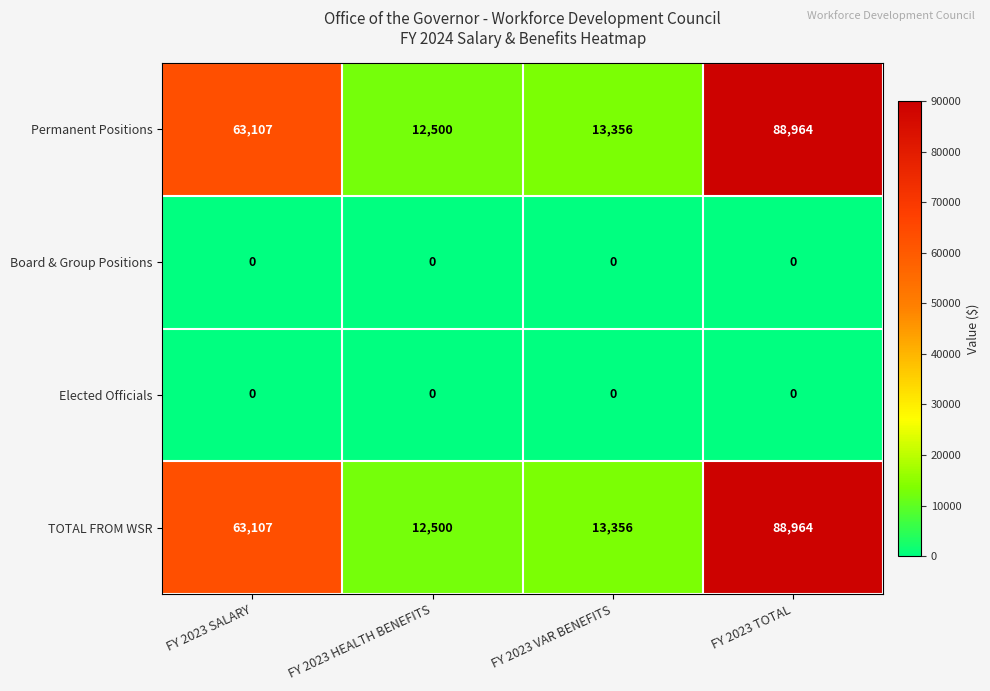

Which category has the highest value across all series?

FY 2023 TOTAL